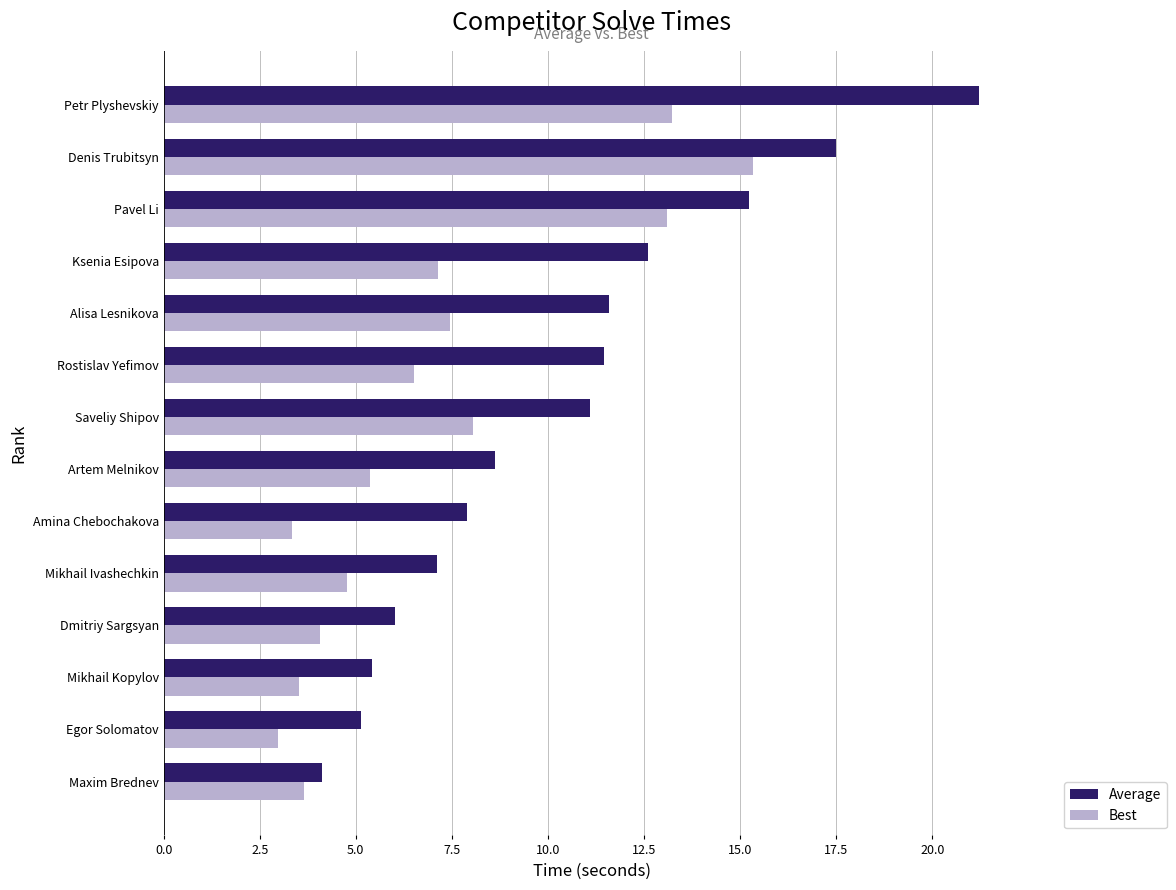

What is the sum of all Best values?

98.5